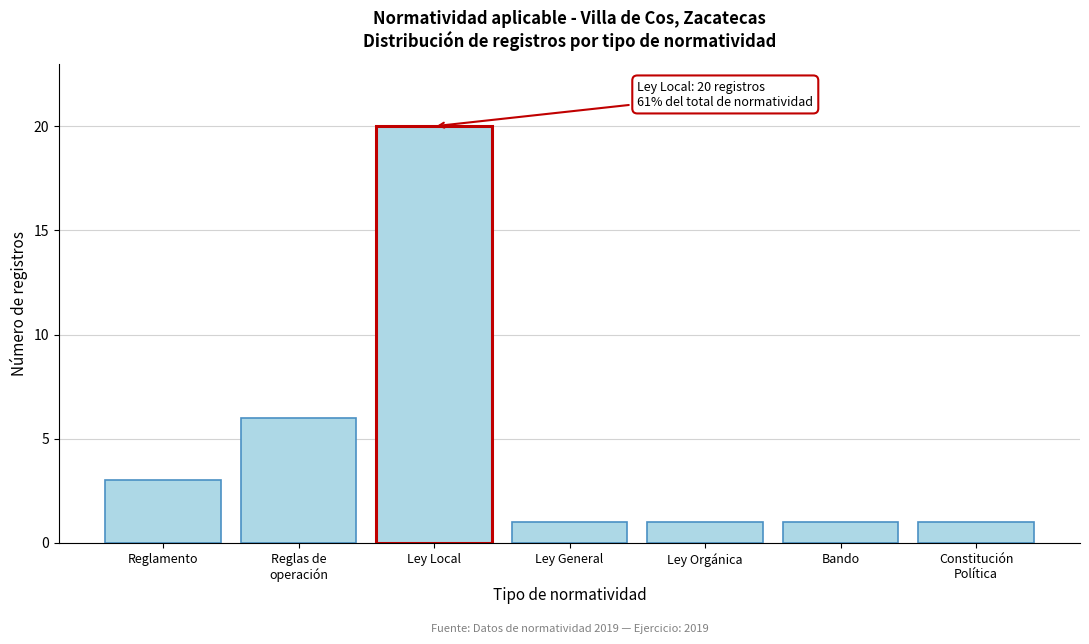

Reading left to right, extract all data points from this chart.

3	6	20	1	1	1	1